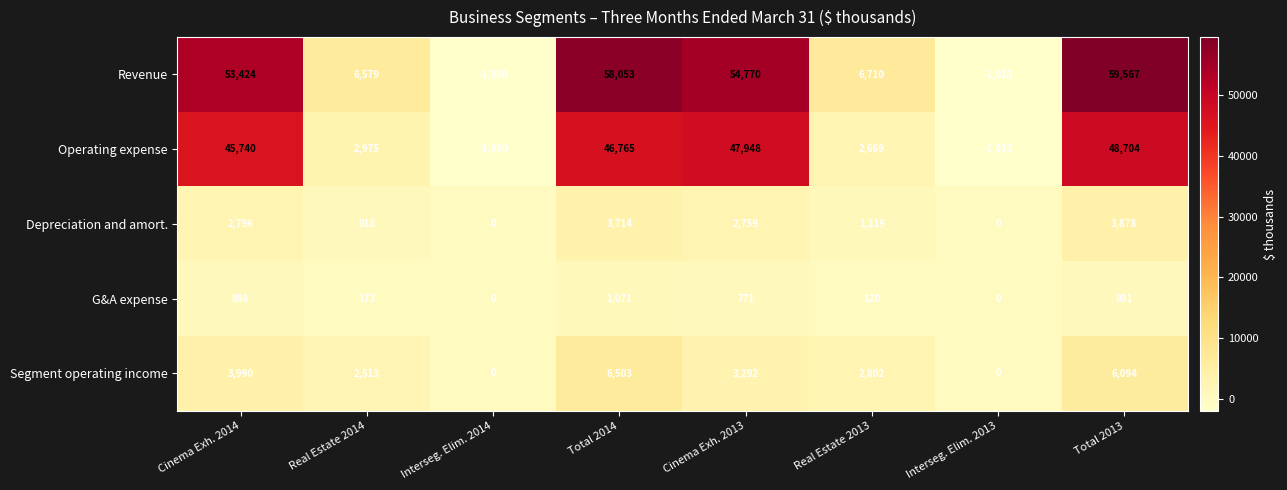

What is the difference between the maximum and minimum values in the Segment operating income series?

6503